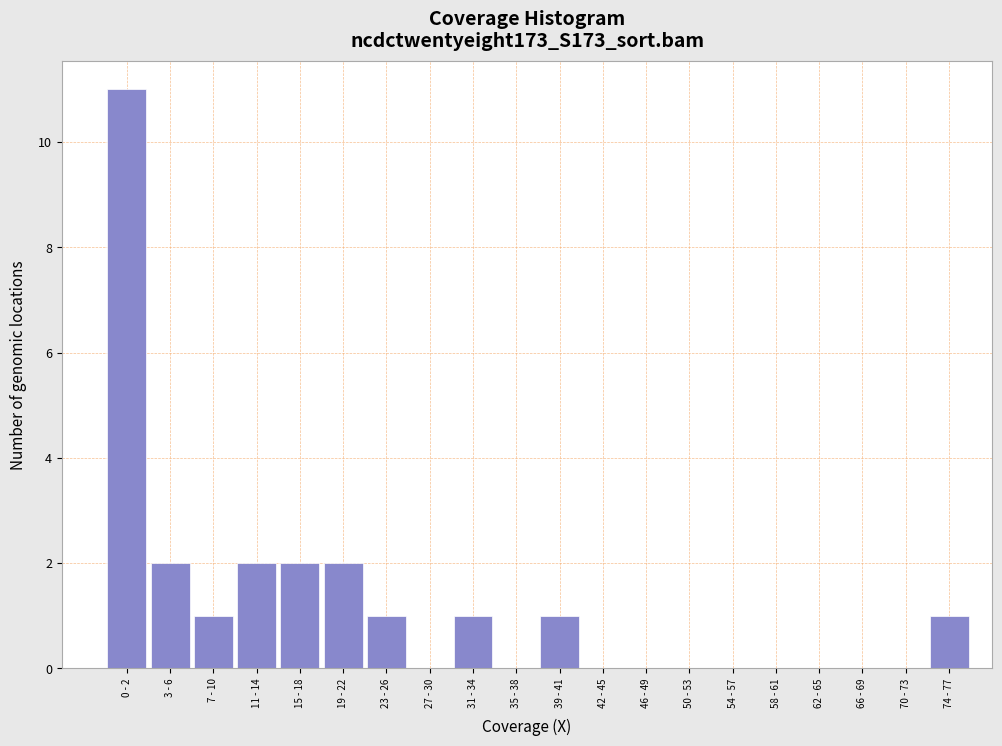

Reading right to left, extract all data points from this chart.

74 - 77=1	70 - 73=0	66 - 69=0	62 - 65=0	58 - 61=0	54 - 57=0	50 - 53=0	46 - 49=0	42 - 45=0	39 - 41=1	35 - 38=0	31 - 34=1	27 - 30=0	23 - 26=1	19 - 22=2	15 - 18=2	11 - 14=2	7 - 10=1	3 - 6=2	0 - 2=11